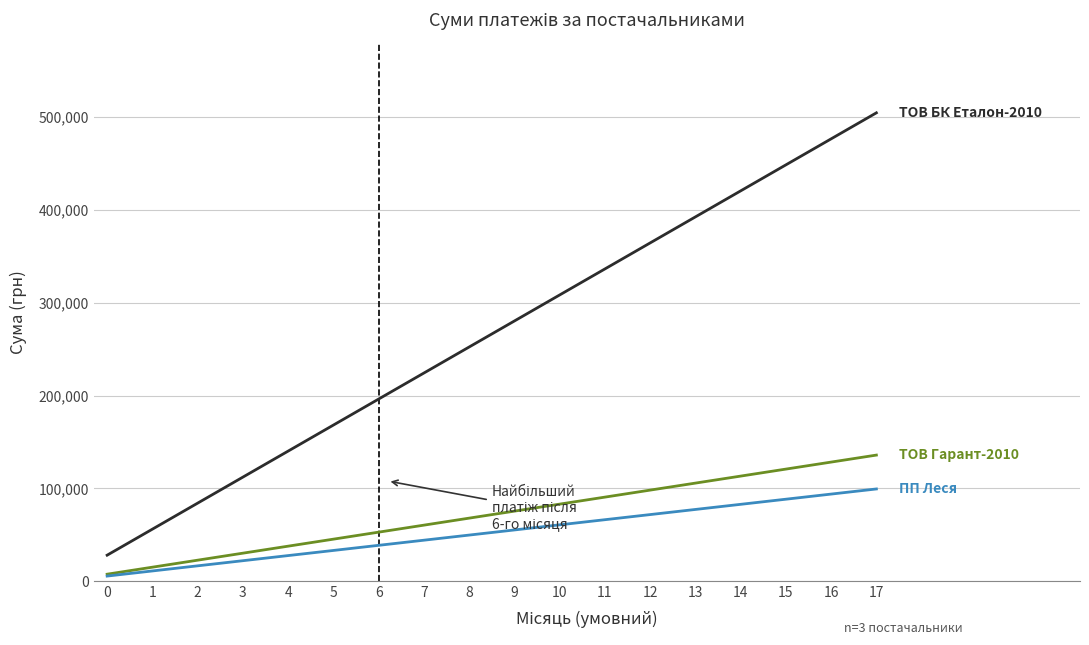

What is the minimum value shown in the chart?

5521.7